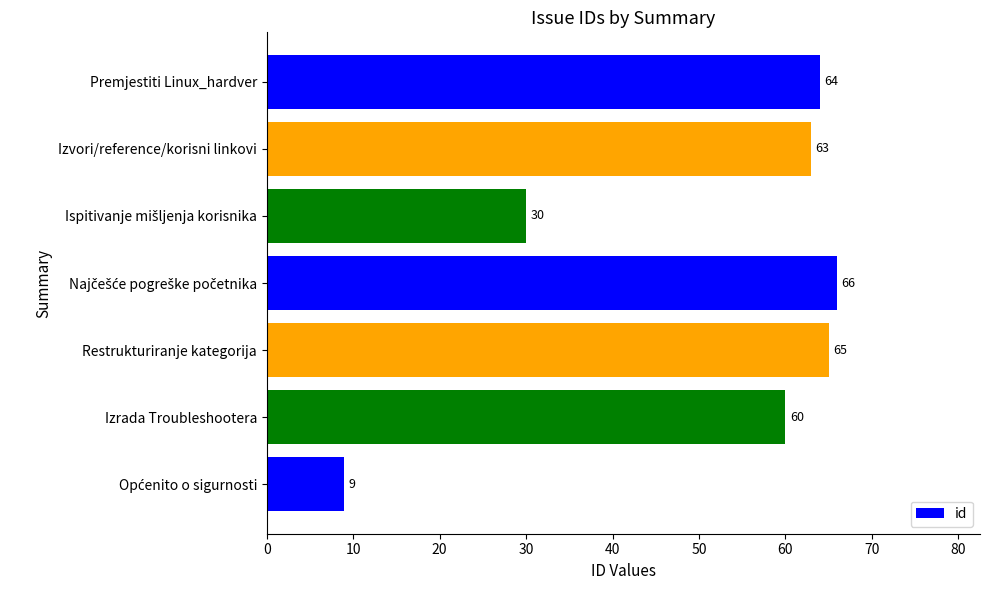

The chart shows a value of 60 at Izrada Troubleshootera. True or false?

True